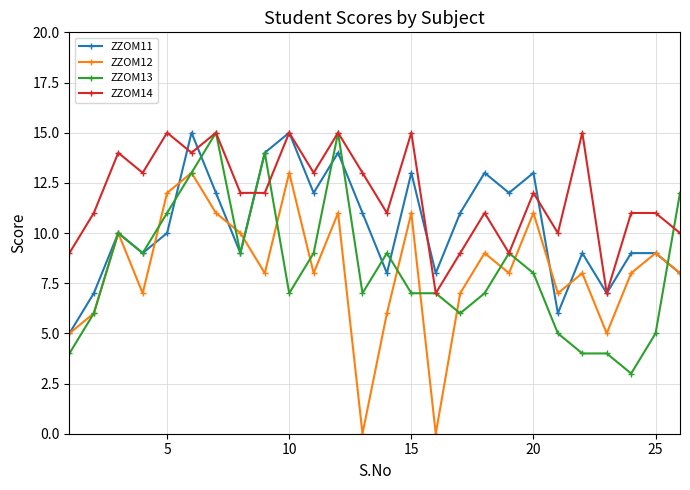

What is the maximum value shown in the chart?

15